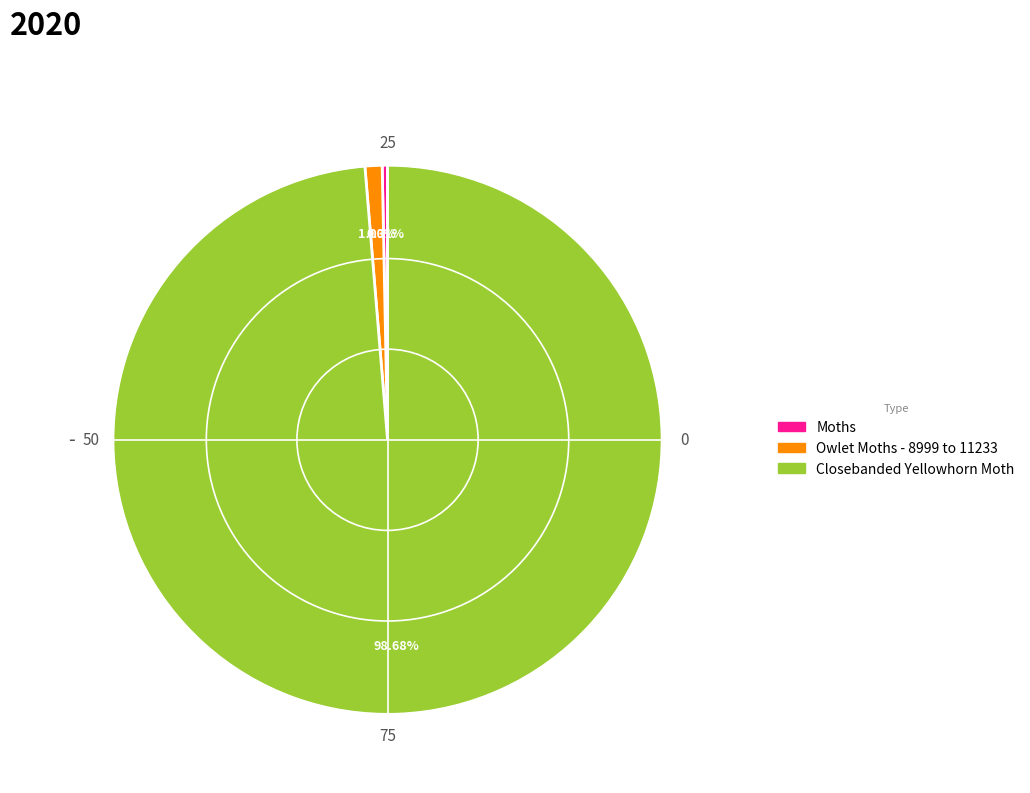

Do Owlet Moths - 8999 to 11233 and Moths together represent more than half of the pie?

No